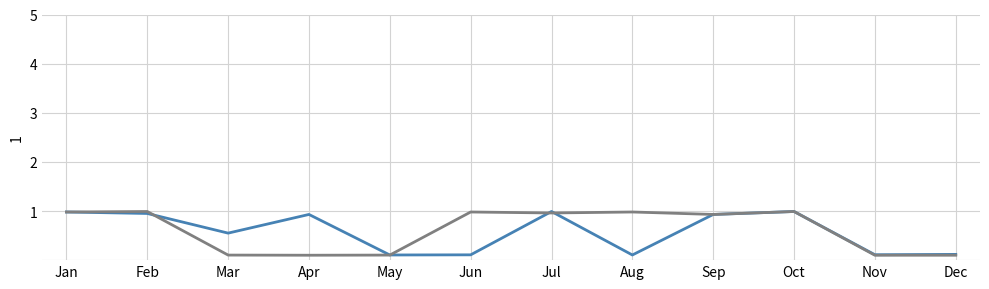

What is the greatest value displayed?

1.0